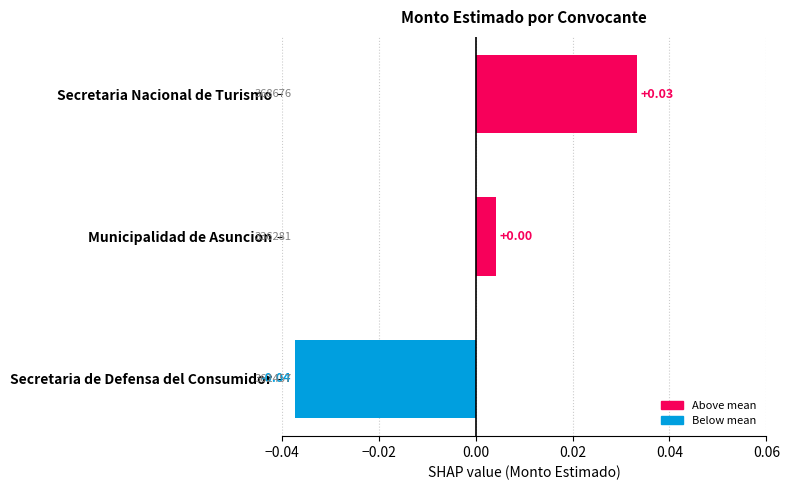

At which category does the chart reach its minimum across all series?

Secretaria de Defensa del Consumidor